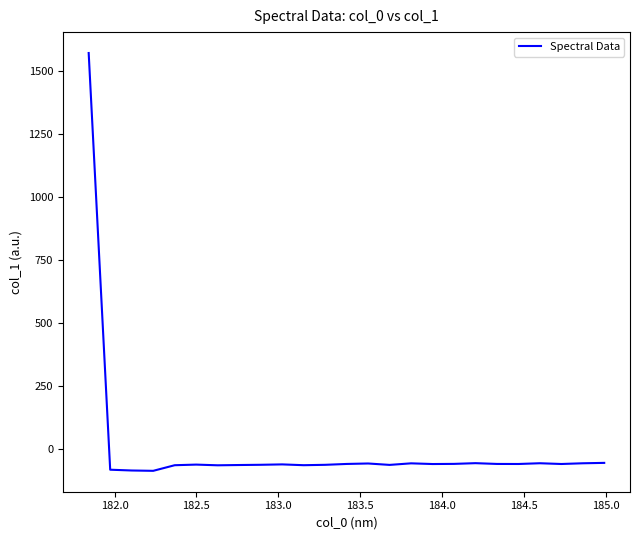

How many values are above zero?

1